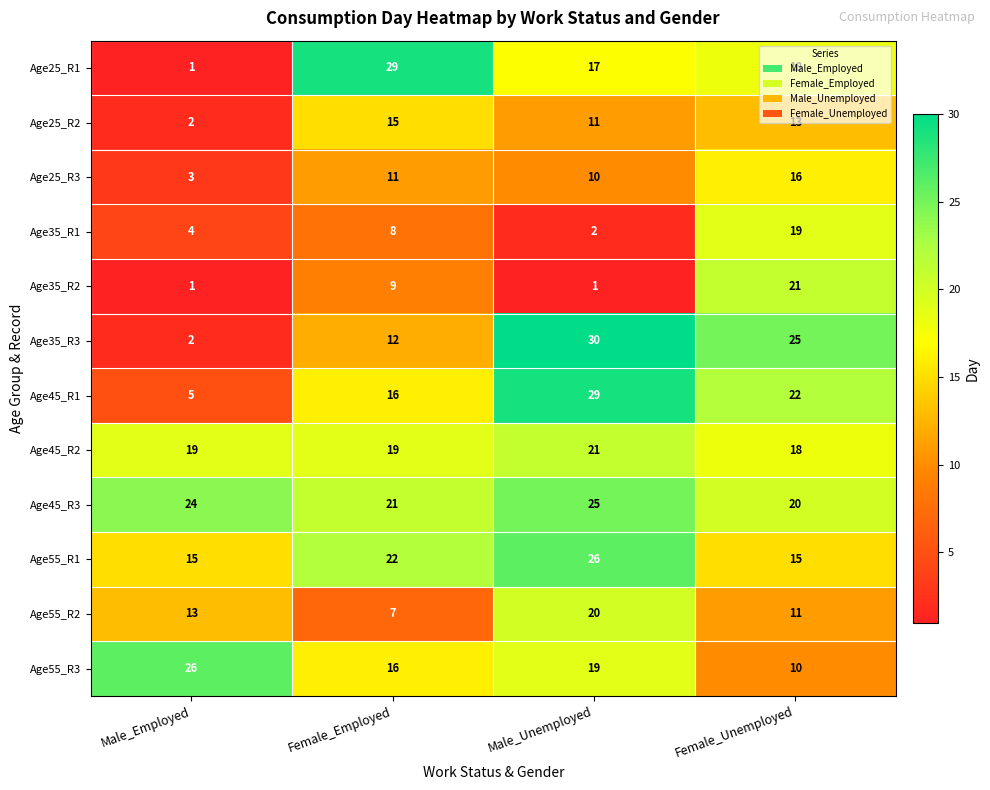

At which label is Age55_R1 closest to 20?

Female_Employed